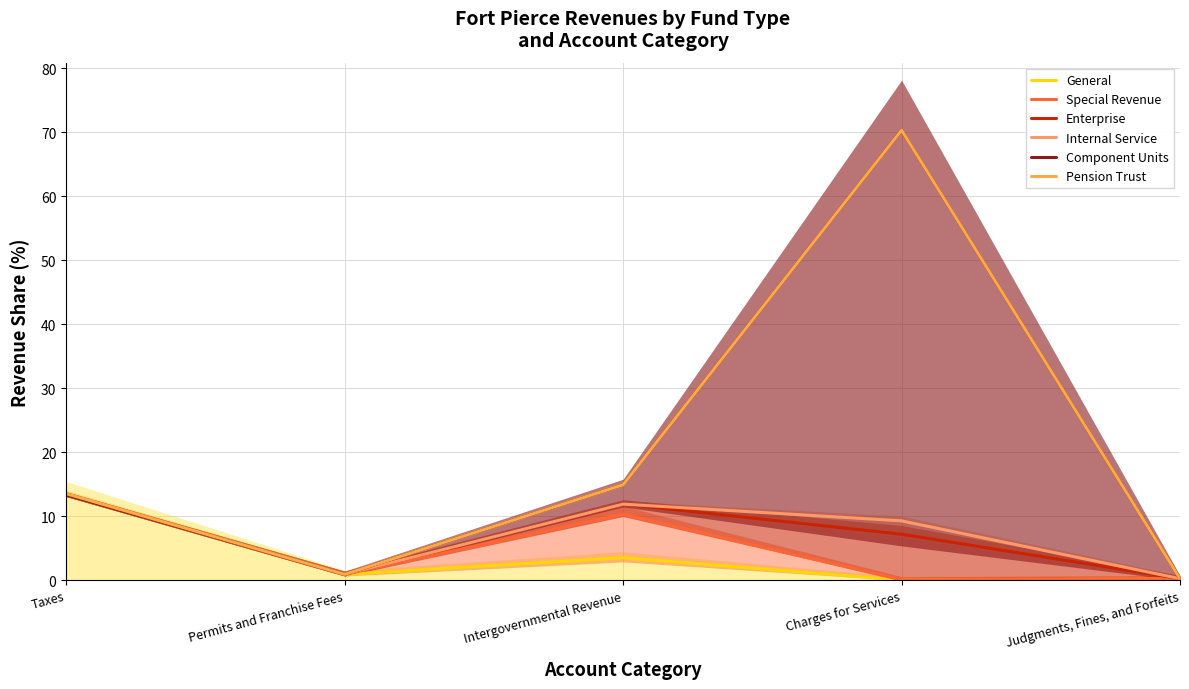

Reading left to right, transcribe all the data shown in this chart.

General: 13.3	0.9	3.5	0.0	0.2
Special Revenue: 13.3	0.9	10.3	0.1	0.3
Enterprise: 13.3	0.9	11.9	7.2	0.3
Internal Service: 13.3	0.9	11.9	9.3	0.3
Component Units: 13.3	0.9	14.9	70.3	0.3
Pension Trust: 13.5	0.9	14.9	70.3	0.3